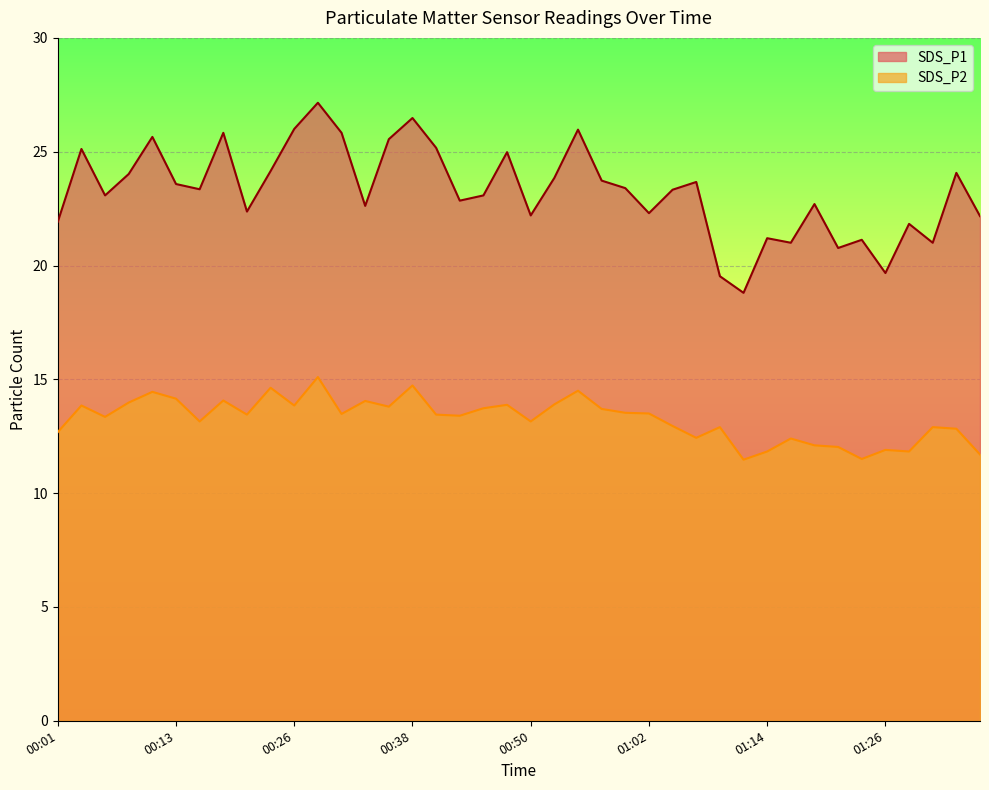

Reading left to right, extract all data points from this chart.

SDS_P1: 21.9	25.1	23.1	24.0	25.6	23.6	23.4	25.8	22.4	24.1	26.0	27.1	25.8	22.6	25.6	26.5	25.2	22.9	23.1	25.0	22.2	23.9	26.0	23.7	23.4	22.3	23.3	23.7	19.5	18.8	21.2	21.0	22.7	20.8	21.1	19.7	21.8	21.0	24.1	22.2
SDS_P2: 12.7	13.8	13.3	14.0	14.4	14.2	13.2	14.1	13.4	14.6	13.8	15.1	13.5	14.1	13.8	14.7	13.4	13.4	13.7	13.9	13.2	13.9	14.5	13.7	13.5	13.5	12.9	12.4	12.9	11.5	11.8	12.4	12.1	12.0	11.5	11.9	11.8	12.9	12.8	11.7